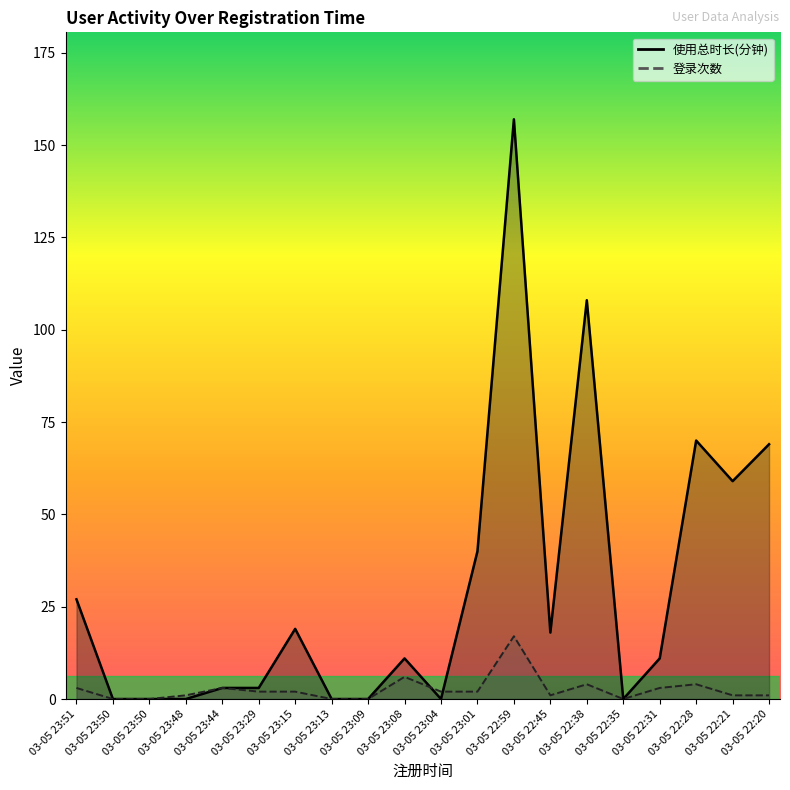

List the series in order of their peak value, highest first.

使用总时长(分钟), 登录次数